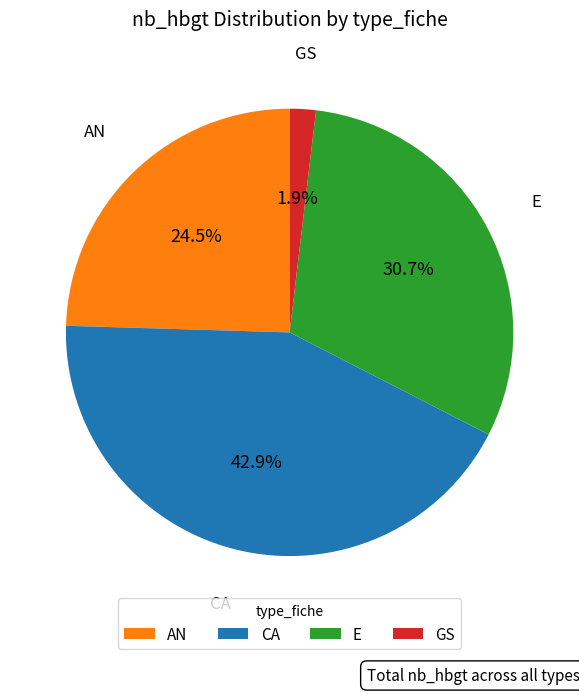

What percentage is the E slice, to the nearest percent?

31%